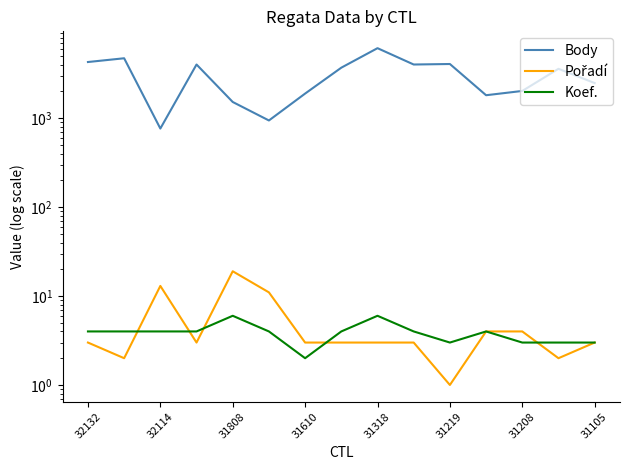

What is the total value across all series at 31610?

1897